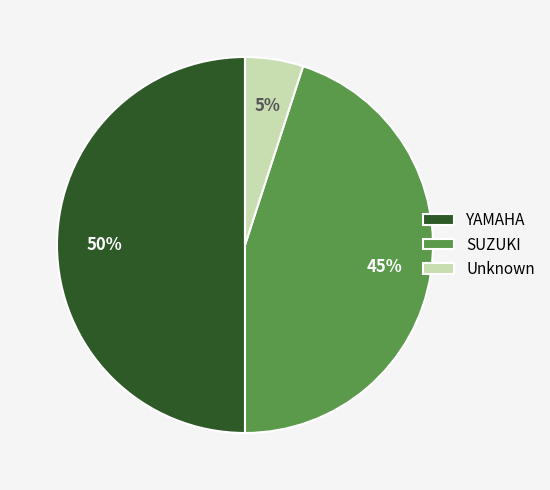

To the nearest percent, what portion does YAMAHA represent?

50%